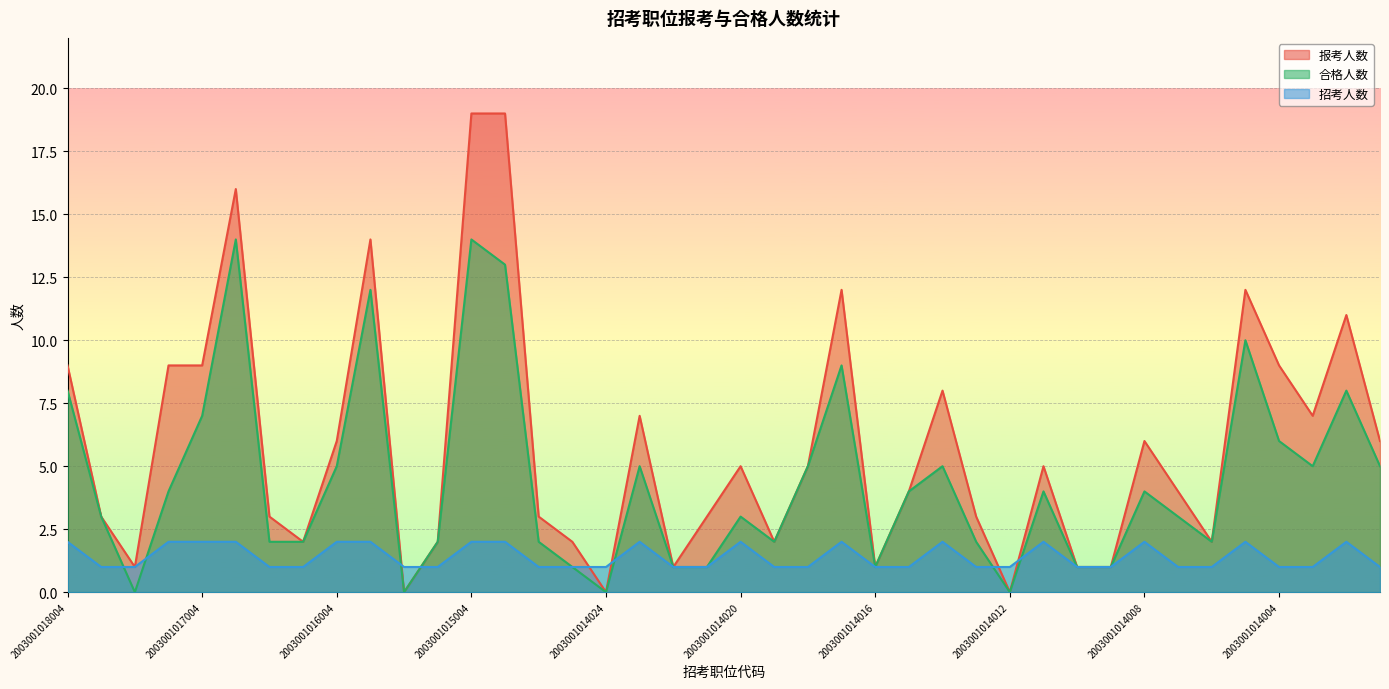

How many data points in 合格人数 are less than 4?

20